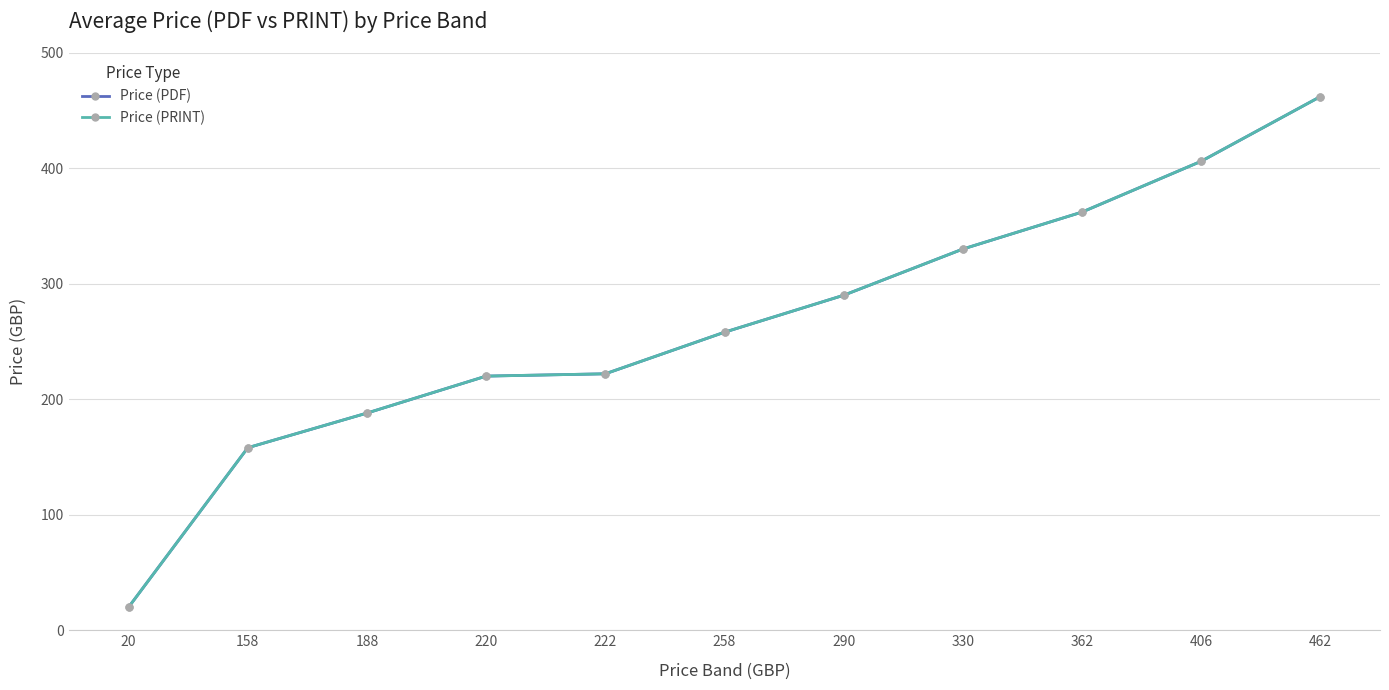

True or false: Price (PRINT) and Price (PDF) cross at least once.

False